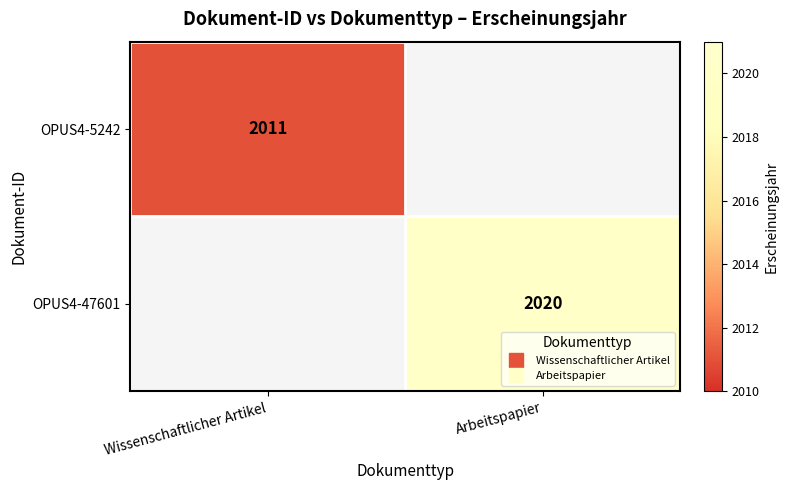

Where is OPUS4-5242 nearest to the value 2011?

Wissenschaftlicher Artikel